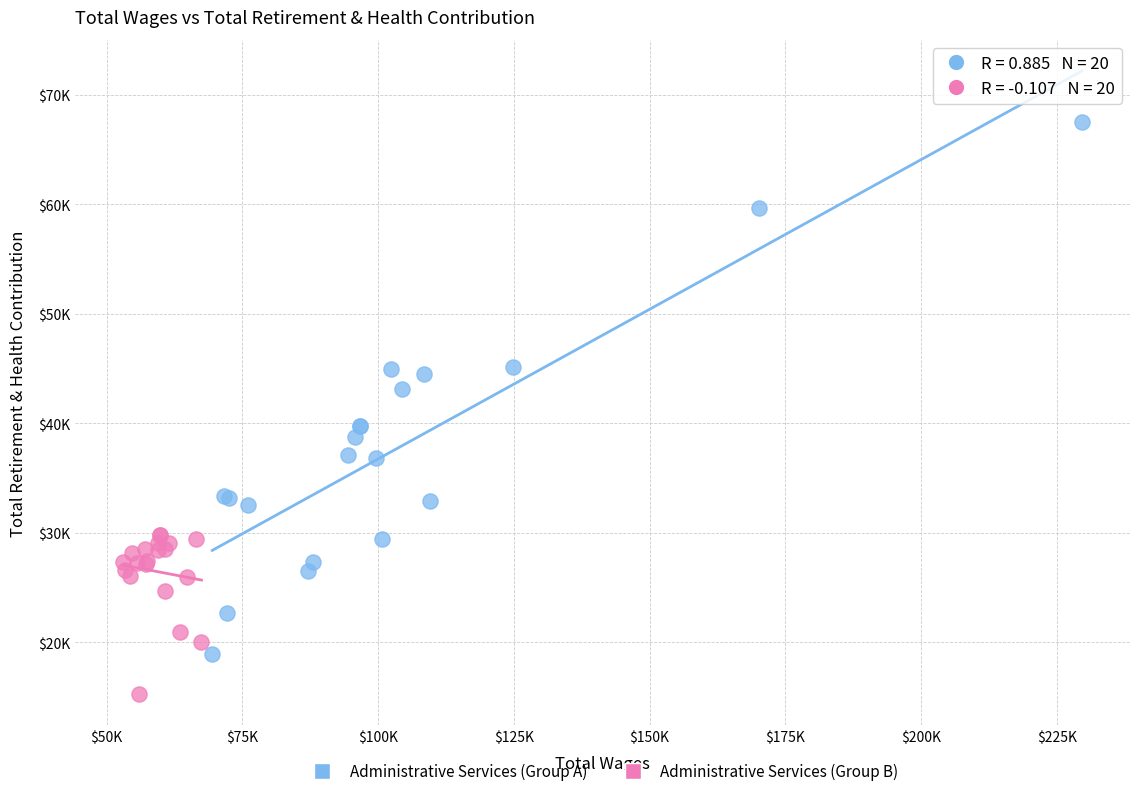

Which series reaches the maximum Y coordinate?

Administrative Services (Group A)